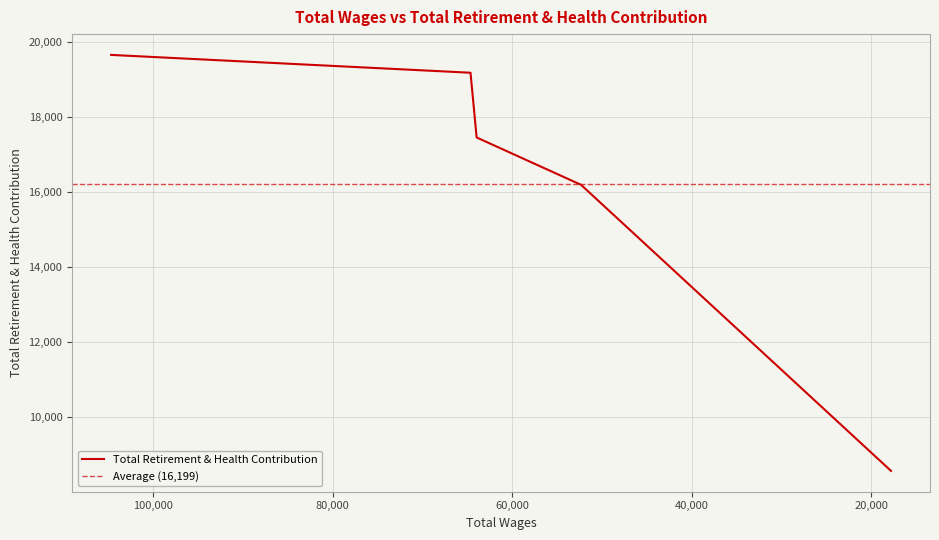

What is the approximate value at 104655.0?

19643